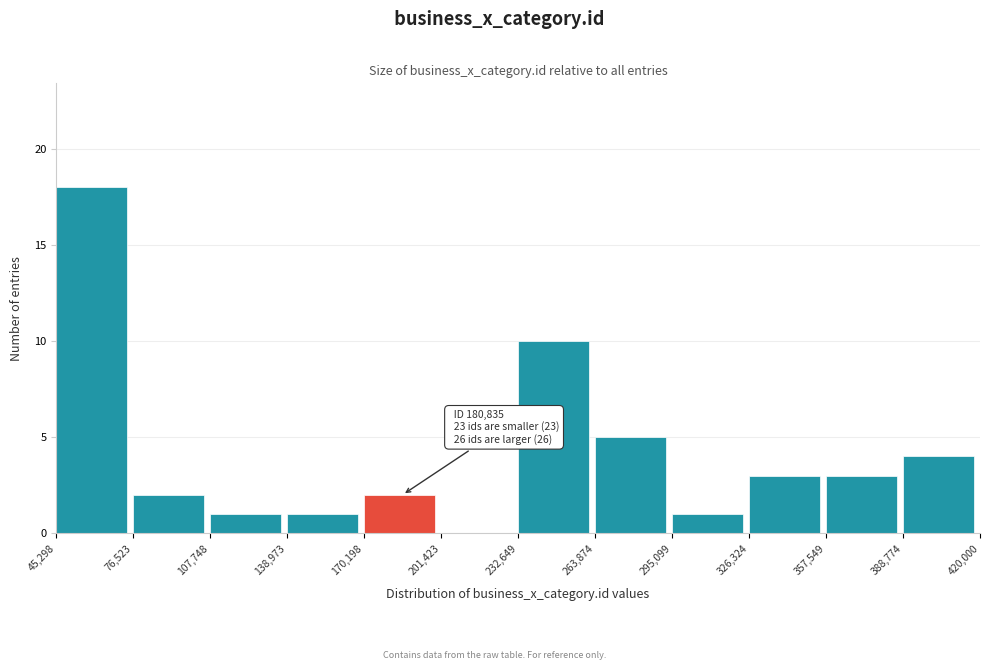

Which range on the x-axis has the tallest bar?

45,298 to 76,523